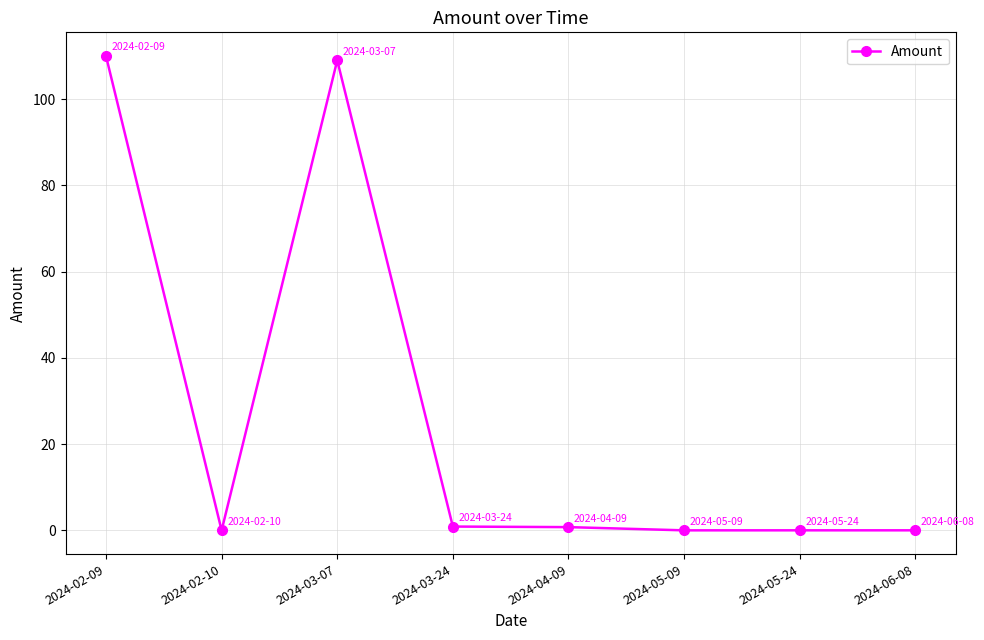

The chart shows a value of 0.9 at 2024-03-24. True or false?

True